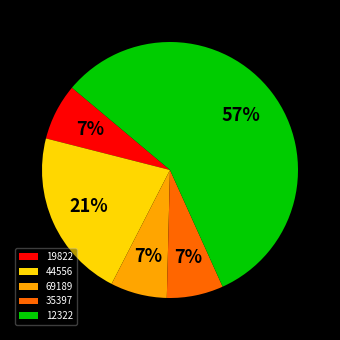

Which category has the biggest portion of the pie?

12322